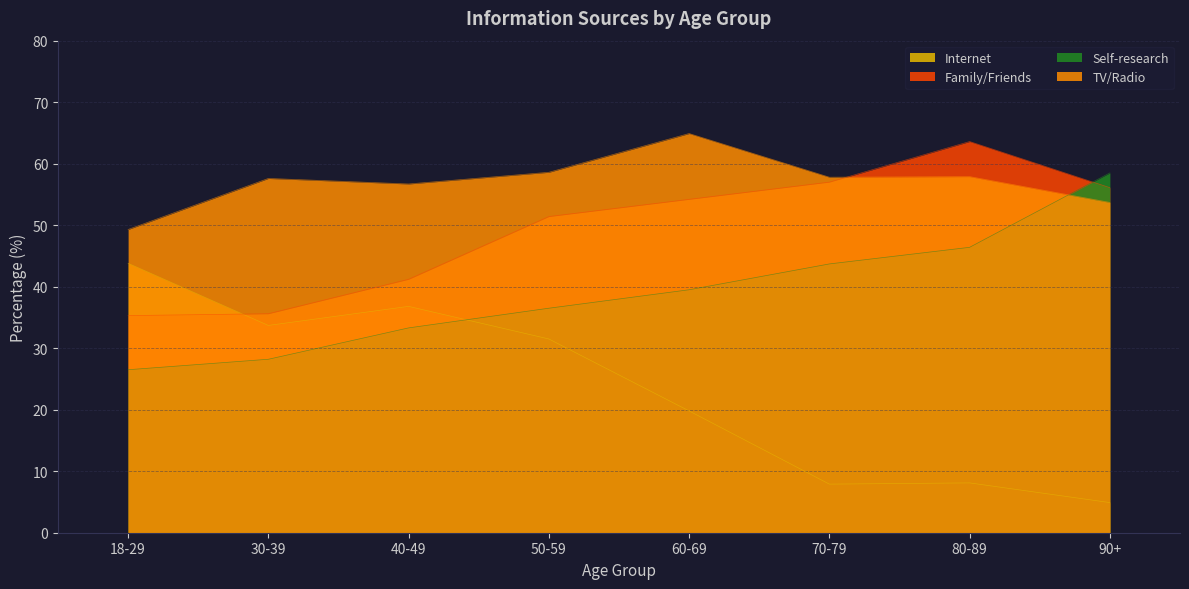

The Self-research series shows 15.6 at 40-49. True or false?

False